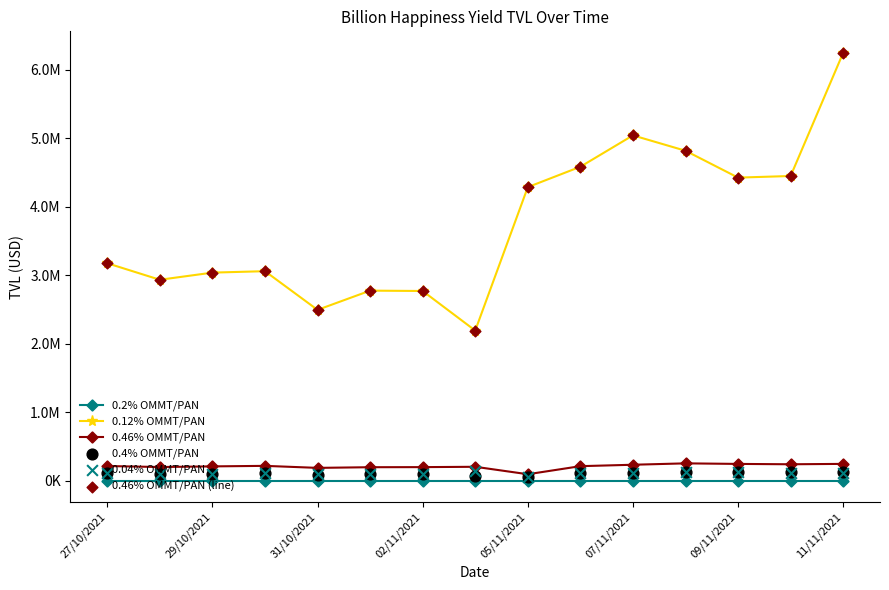

Which series has the largest Y range (max minus min)?

0.12% OMMT/PAN